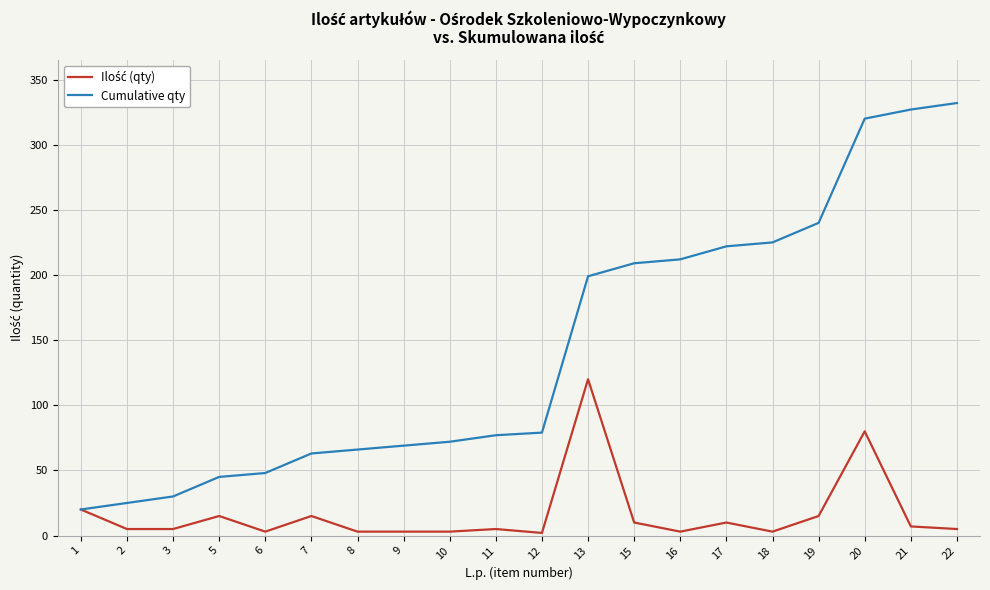

At which category is the sum across all series the highest?

20